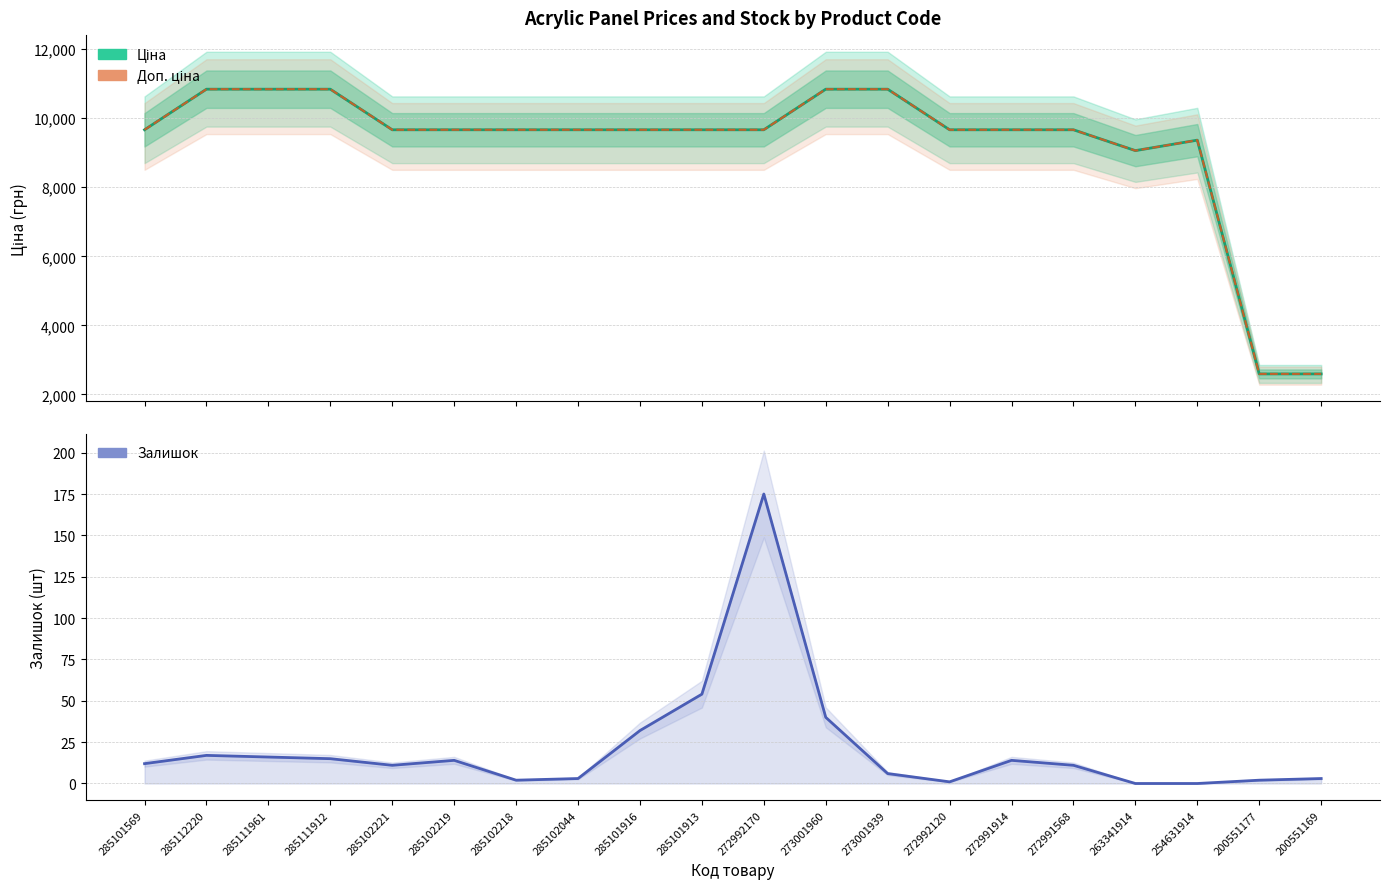

Reading left to right, extract all data points from this chart.

Ціна: 285101569=9664.7	285112220=10840.1	285111961=10840.1	285111912=10840.1	285102221=9664.7	285102219=9664.7	285102218=9664.7	285102044=9664.7	285101916=9664.7	285101913=9664.7	272992170=9664.7	273001960=10840.1	273001939=10840.1	272992120=9664.7	272991914=9664.7	272991568=9664.7	263341914=9060.9	254631914=9364.3	200551177=2594.6	200551169=2594.6
Доп. ціна: 285101569=9664.7	285112220=10840.1	285111961=10840.1	285111912=10840.1	285102221=9664.7	285102219=9664.7	285102218=9664.7	285102044=9664.7	285101916=9664.7	285101913=9664.7	272992170=9664.7	273001960=10840.1	273001939=10840.1	272992120=9664.7	272991914=9664.7	272991568=9664.7	263341914=9060.9	254631914=9364.3	200551177=2595.0	200551169=2595.0
Залишок: 285101569=12.0	285112220=17.0	285111961=16.0	285111912=15.0	285102221=11.0	285102219=14.0	285102218=2.0	285102044=3.0	285101916=32.0	285101913=54.0	272992170=175.0	273001960=40.0	273001939=6.0	272992120=1.0	272991914=14.0	272991568=11.0	263341914=0.0	254631914=0.0	200551177=2.0	200551169=3.0